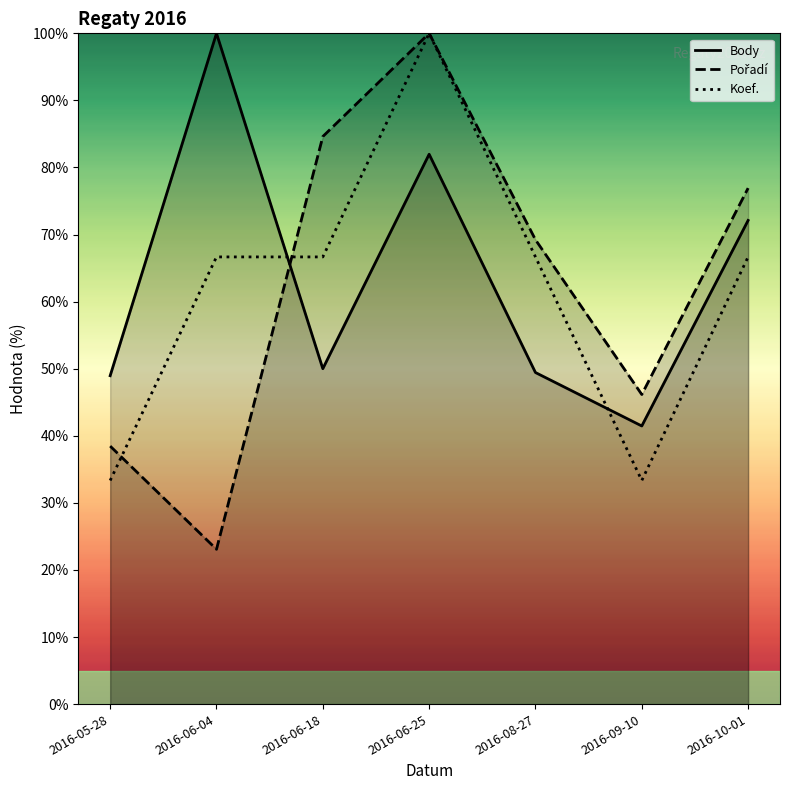

What is the total value across all series at 2016-06-04?

189.7